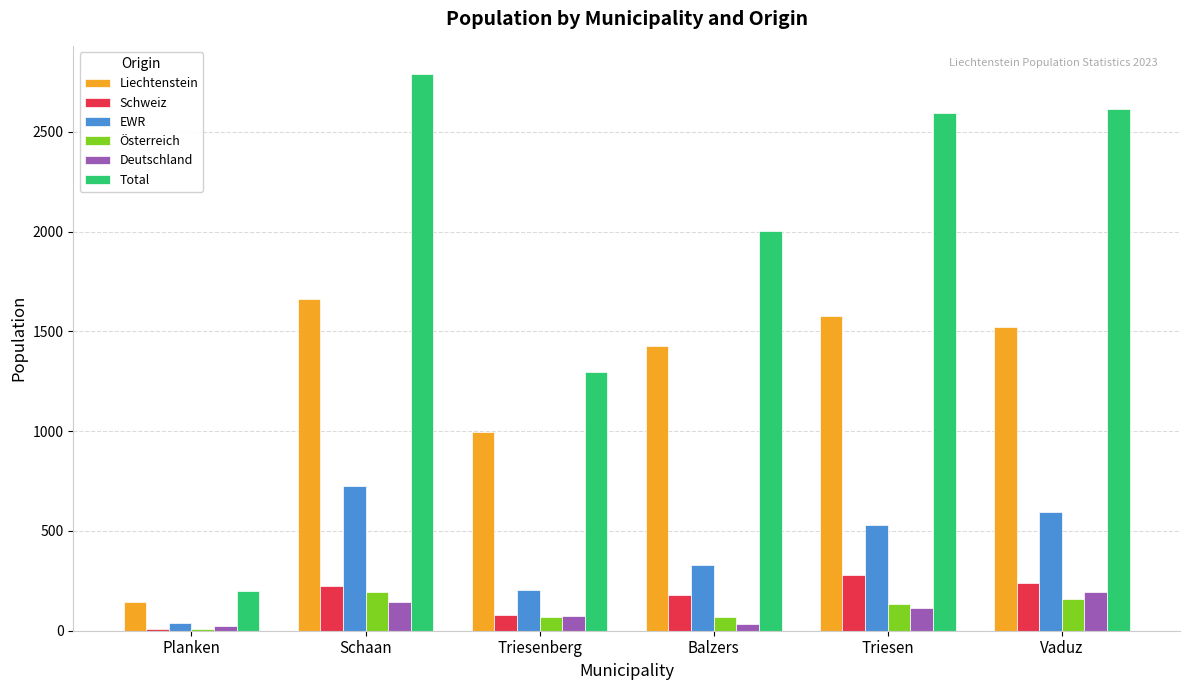

What is the difference between the Liechtenstein values at Triesenberg and Vaduz?

522